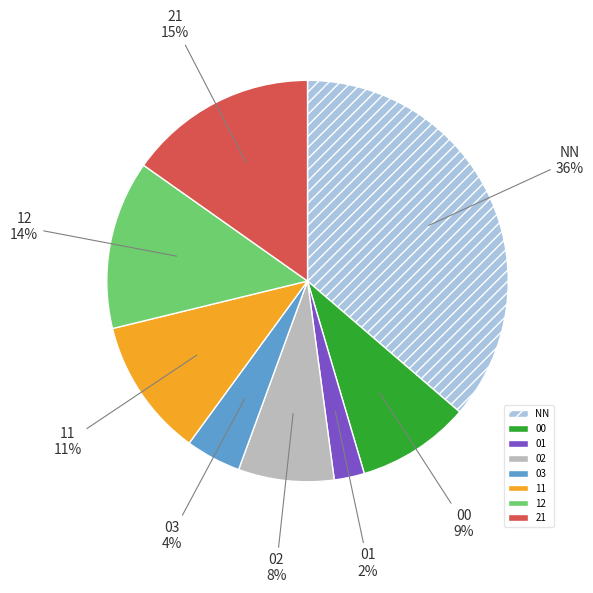

Is there a majority slice in this chart?

No